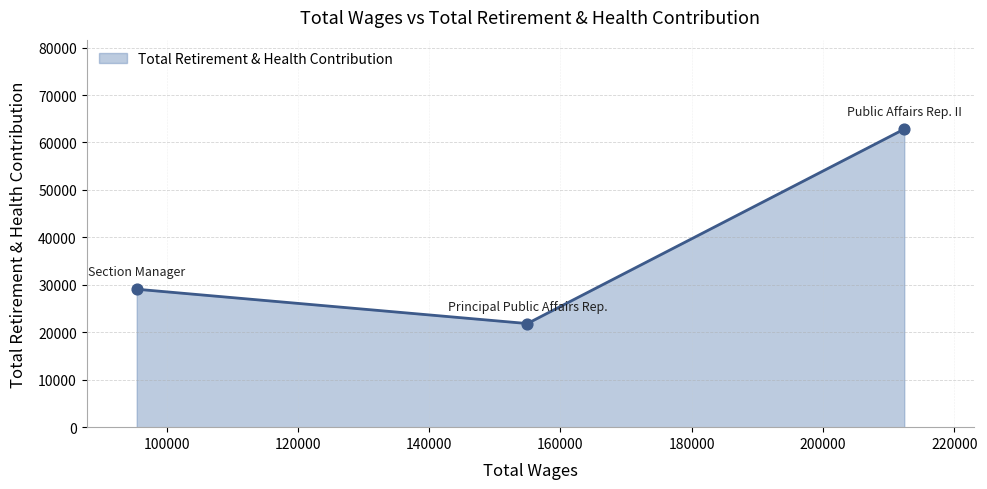

What is the difference between the maximum and minimum values?

40983